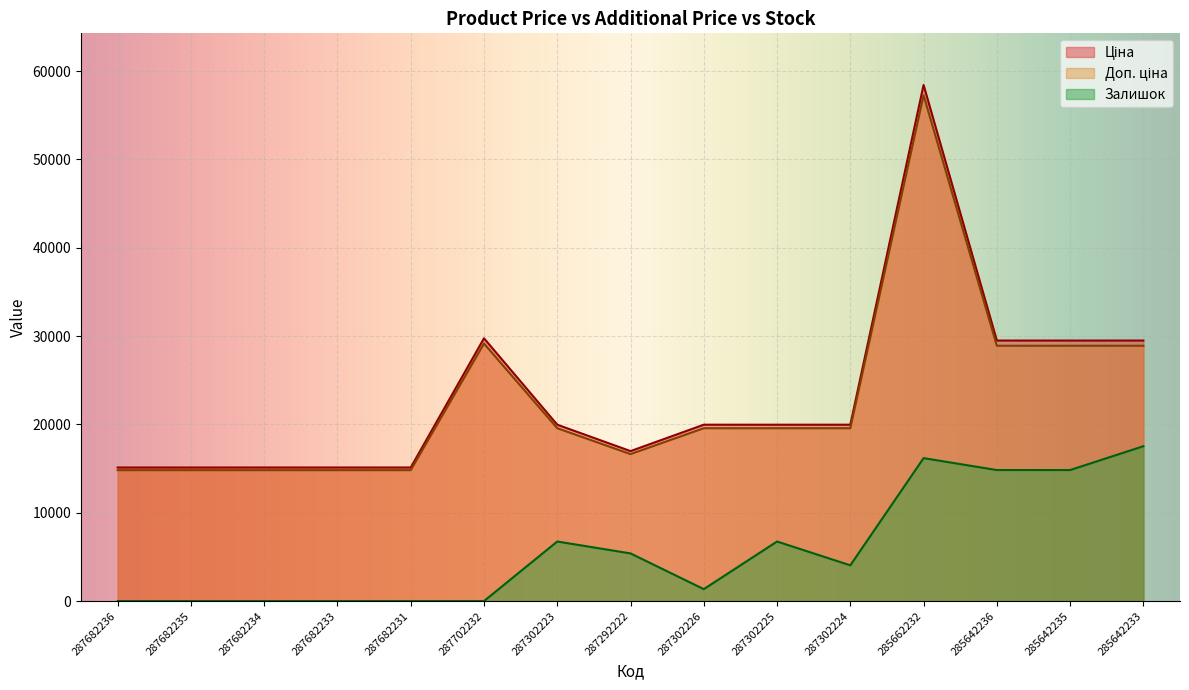

How many data points does each series have?

15